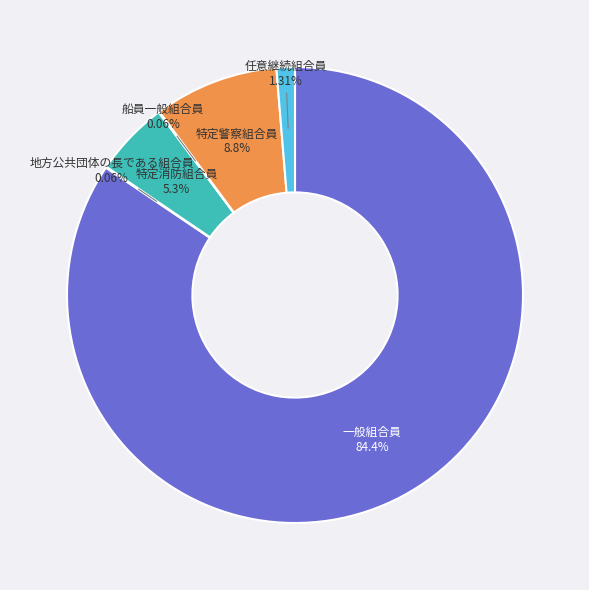

Which slice is the largest?

一般組合員